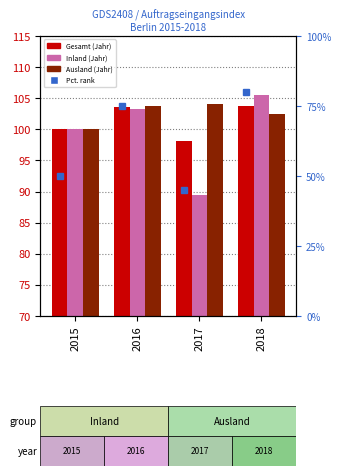

True or false: Ausland has a value of 144.2 at 2016.

False